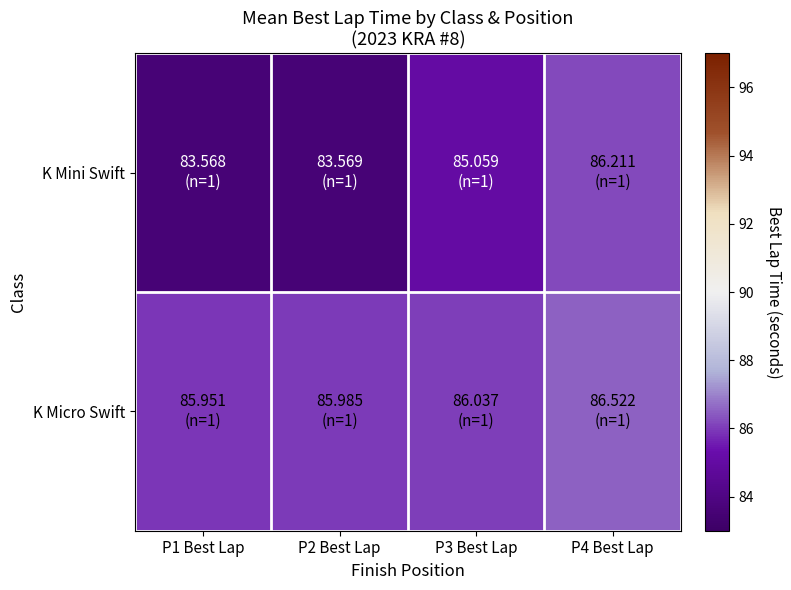

What is the maximum value shown in the chart?

86.5